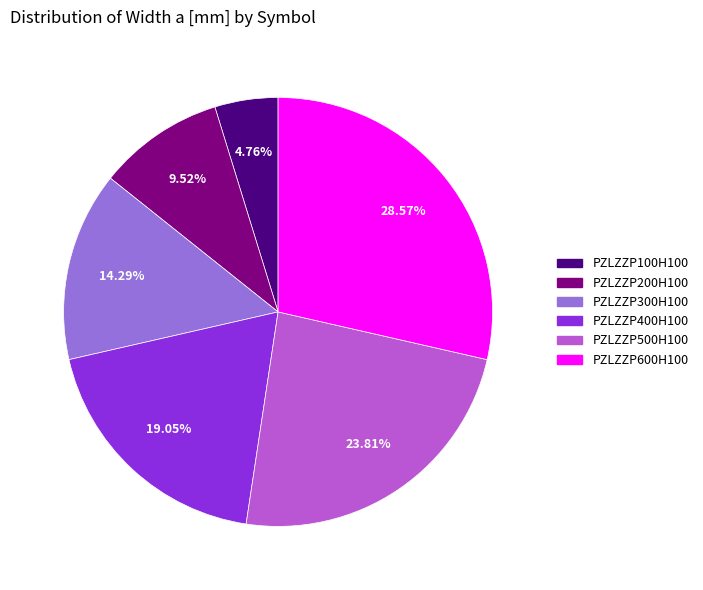

How many segments does this pie chart have?

6